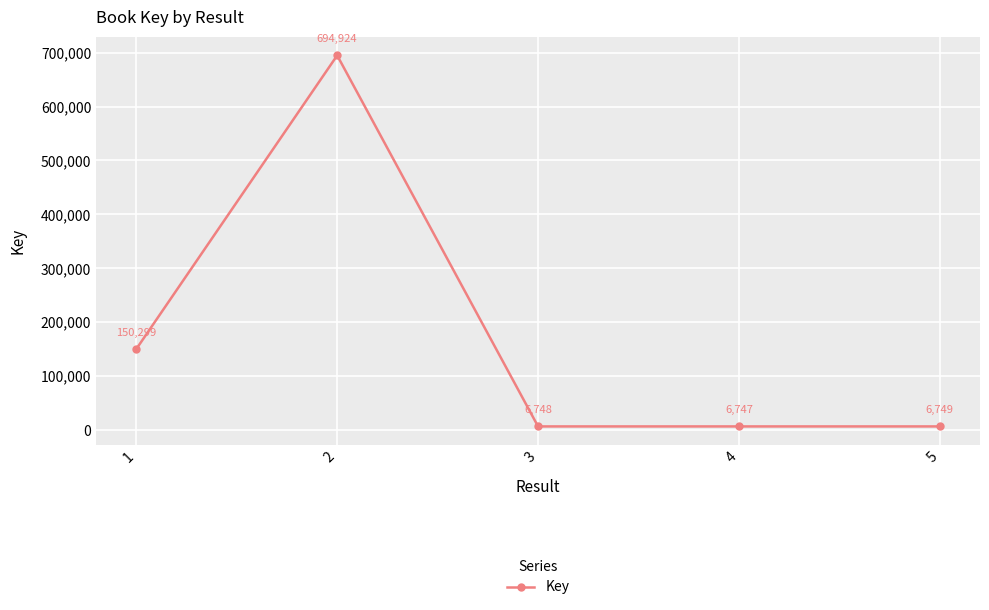

How many lines are shown in the chart?

1